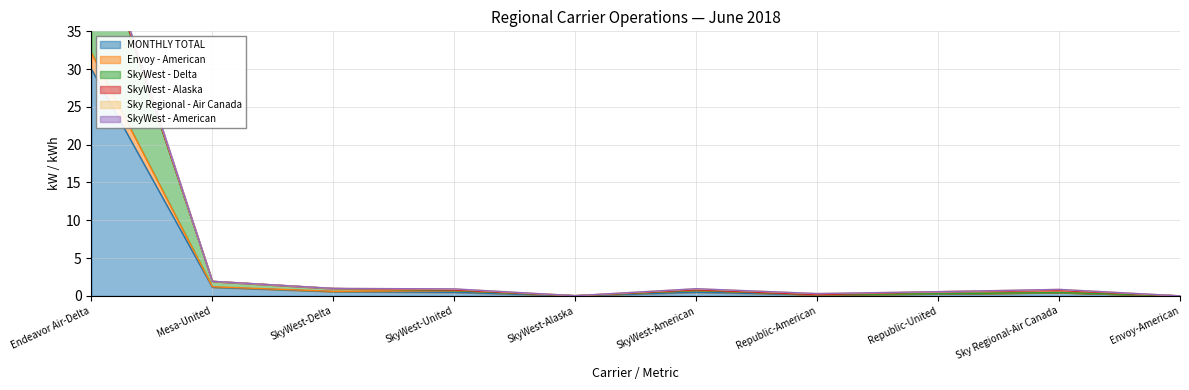

How many values in MONTHLY TOTAL are above zero?

9